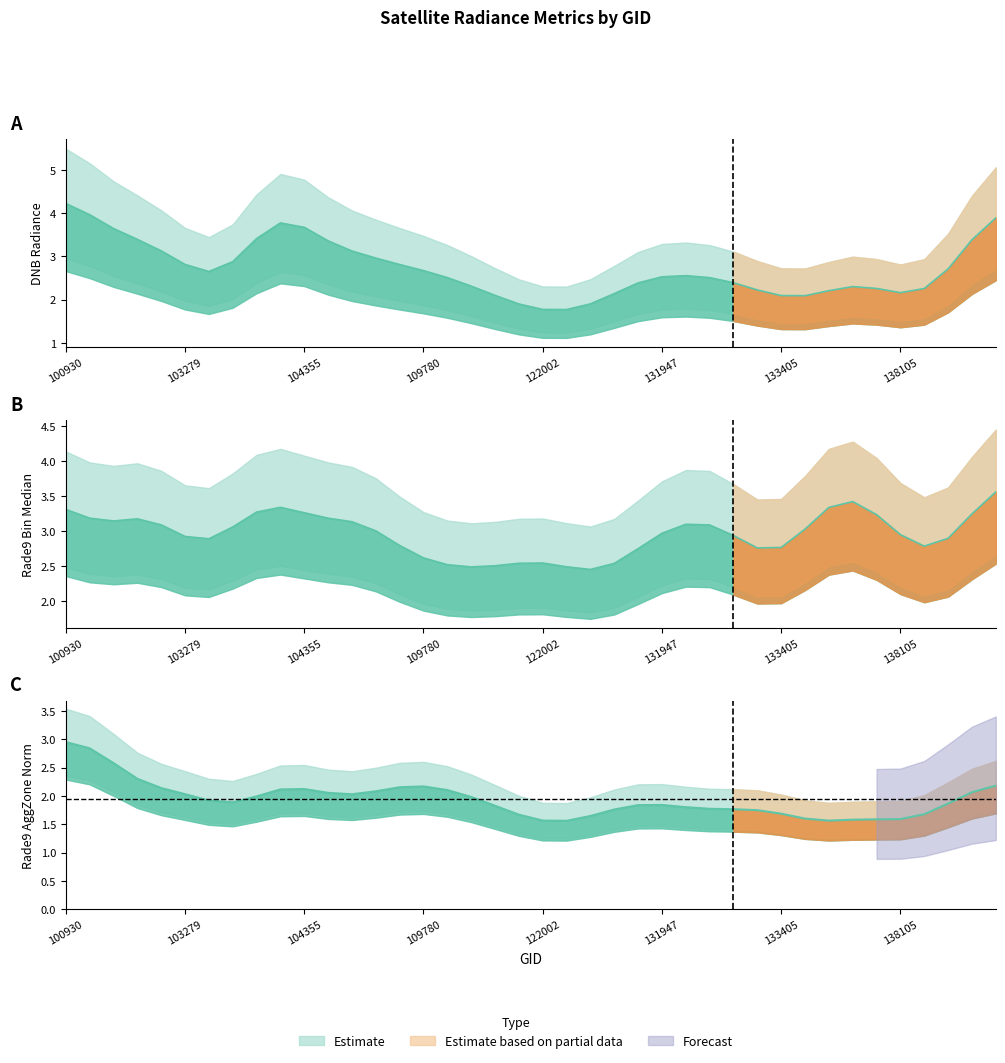

Between 122178 and 123251, which series saw the biggest shift?

rade9_bin_mdn